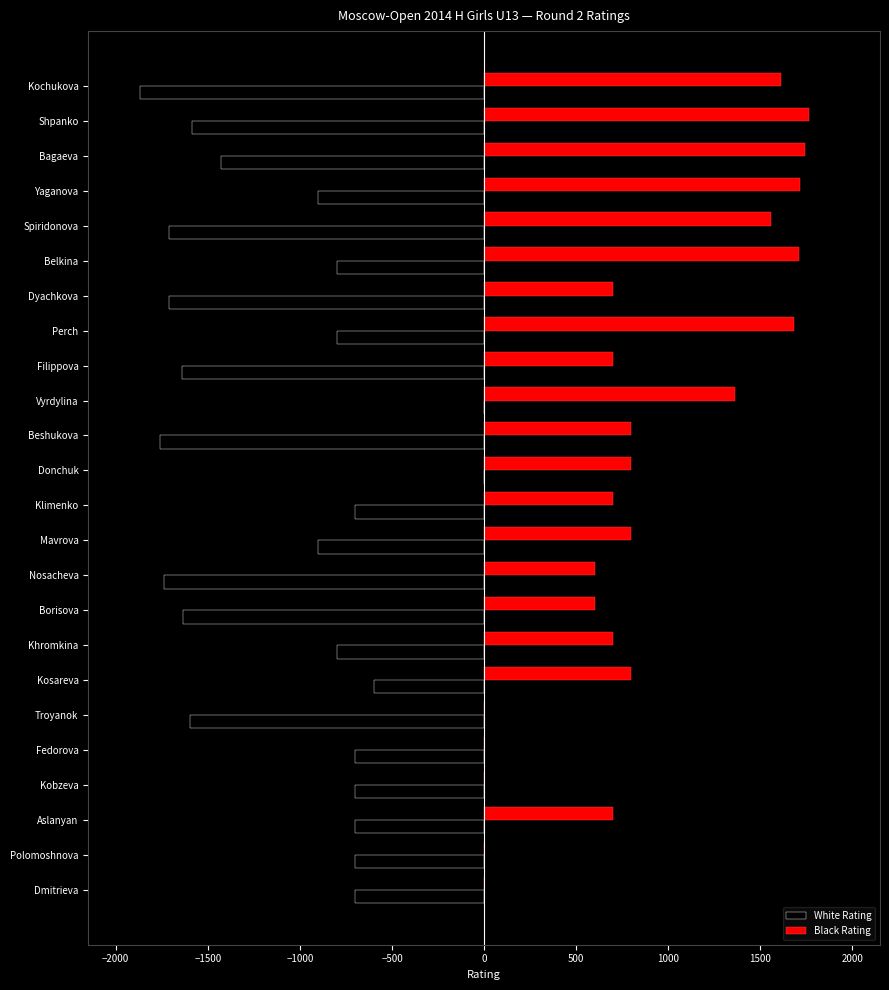

What is the sum of the White Rating values at Bagaeva and Donchuk?

-1430